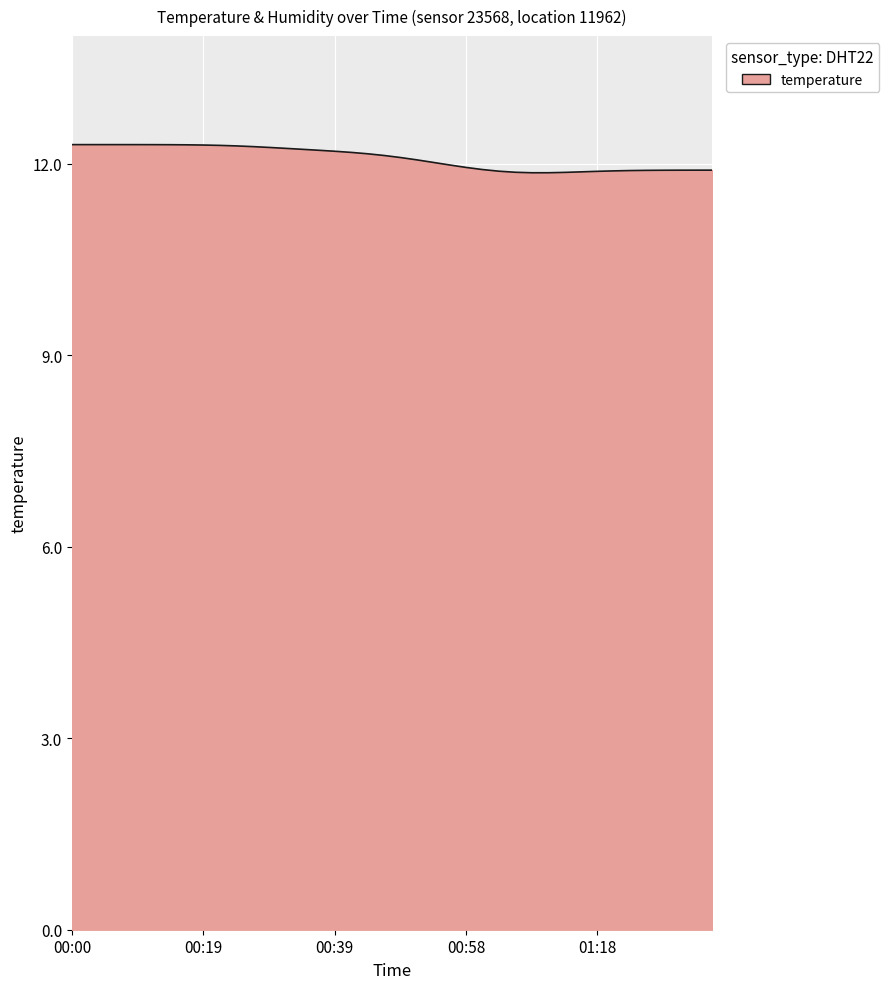

What is the minimum value shown in the chart?

11.9